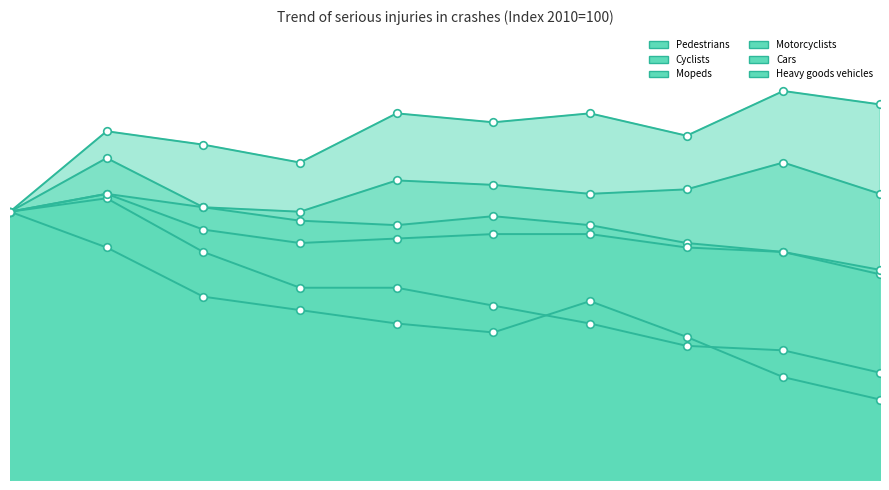

At how many categories does at least one series exceed 67?

10